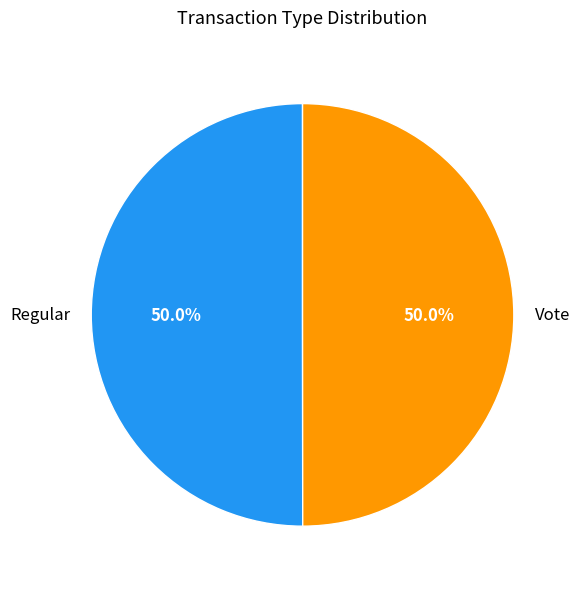

To the nearest percent, what portion does Regular represent?

50%